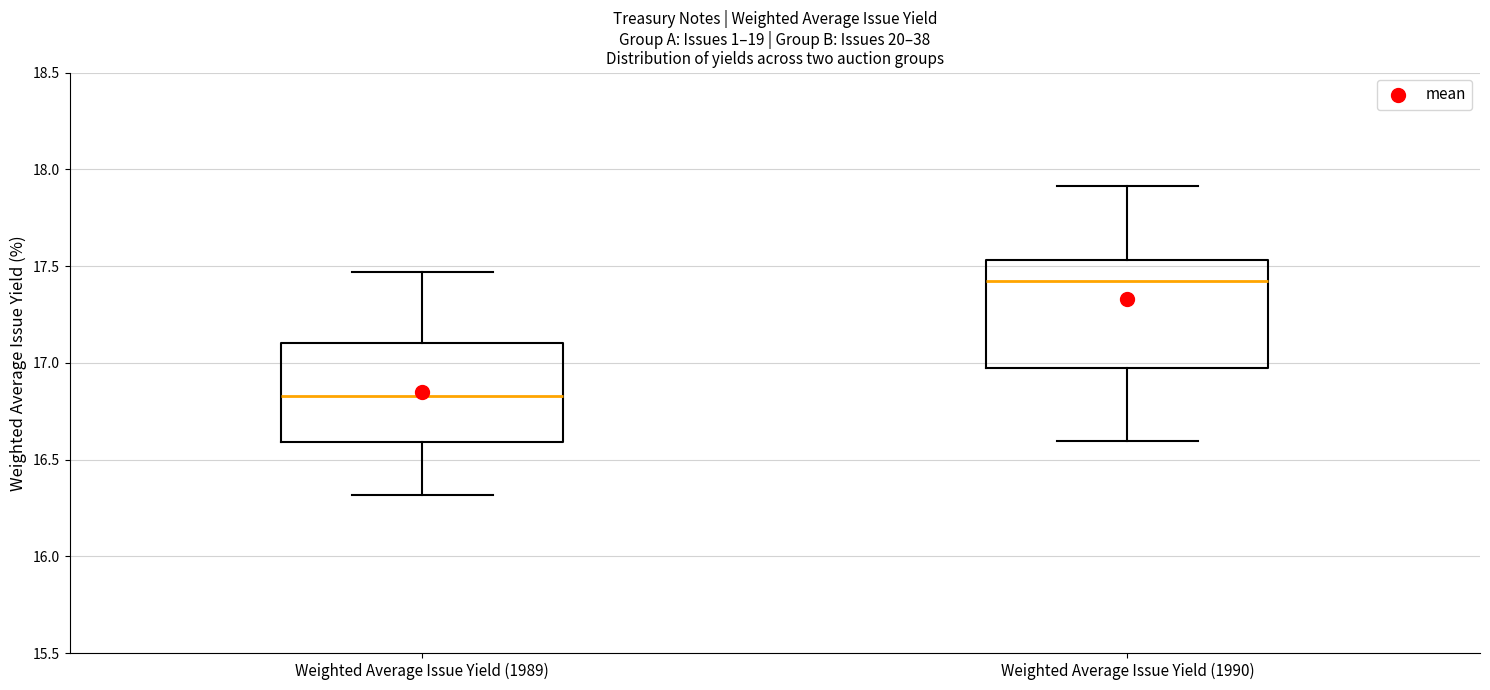

Reading left to right, transcribe this box plot: for each box, give where its median line is, the range the box spans, and where its two whiskers end, as read against the y-axis. The values are not printed on the chart, so give them approximately, as read against the axis.

Weighted Average Issue Yield (1989): median 16.85, box 16.60 to 17.10, whiskers 16.30 to 17.45
Weighted Average Issue Yield (1990): median 17.40, box 16.95 to 17.55, whiskers 16.60 to 17.90